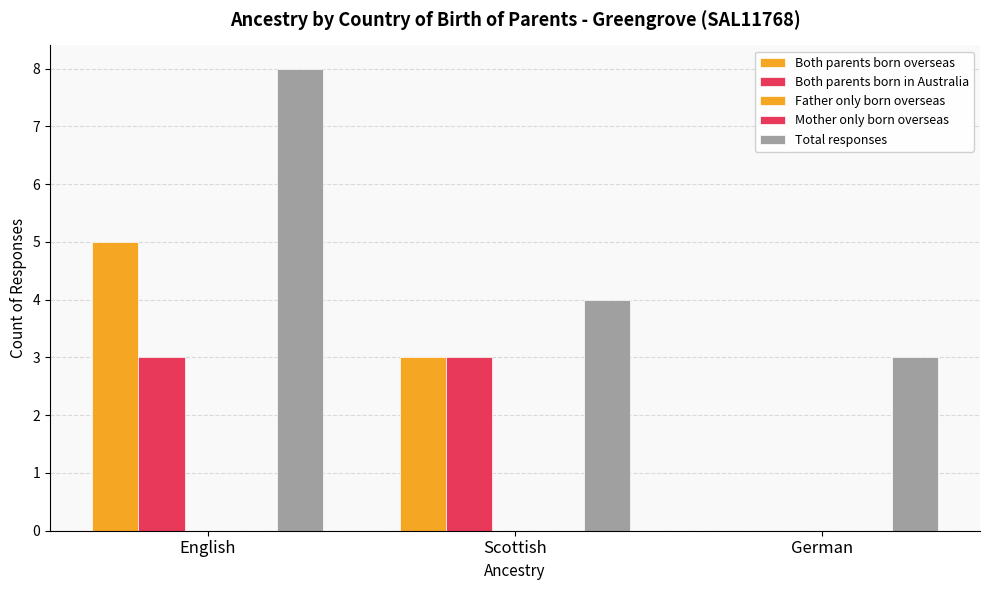

What value does the Total responses series have at German?

3